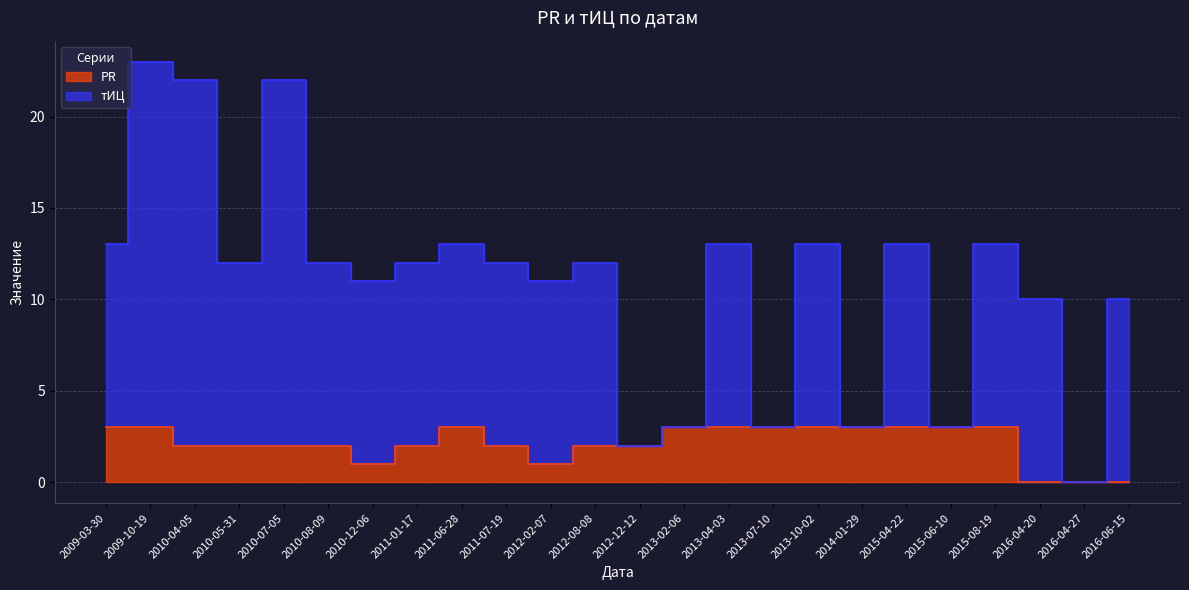

At how many categories does at least one series exceed 11?

14